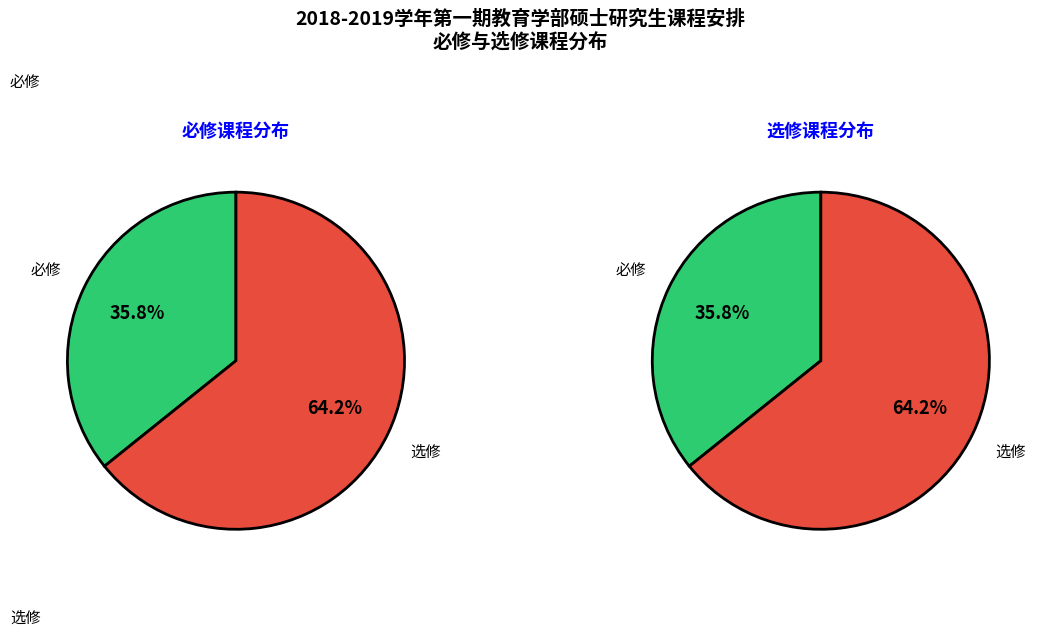

Is it true that 必修 is 47% of the pie?

False